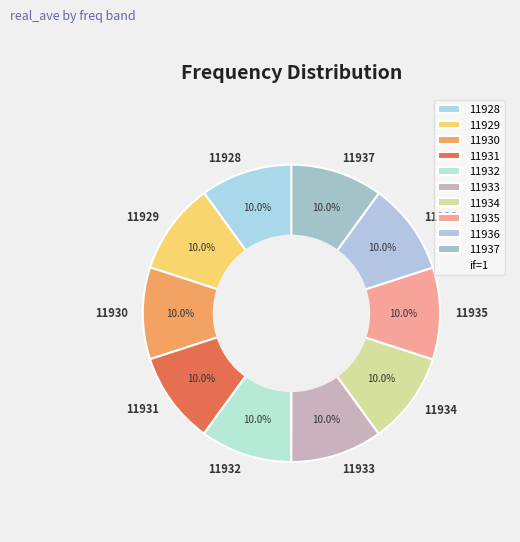

How many segments does this pie chart have?

10